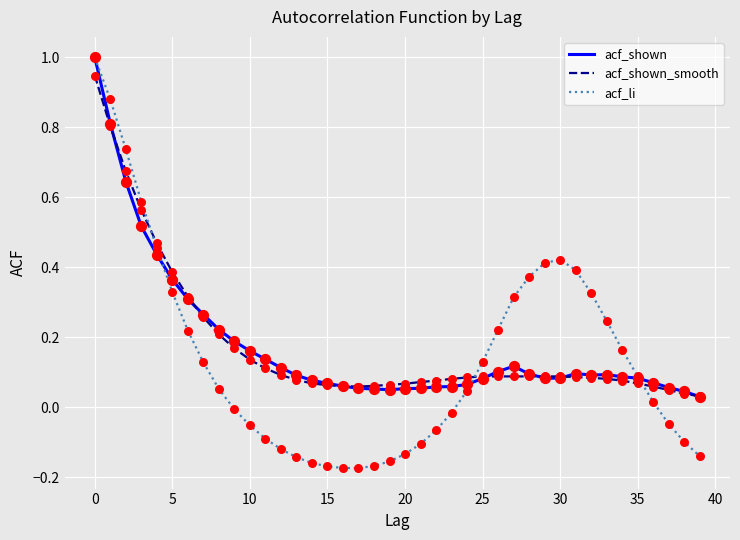

Which series has the widest spread of values?

acf_li